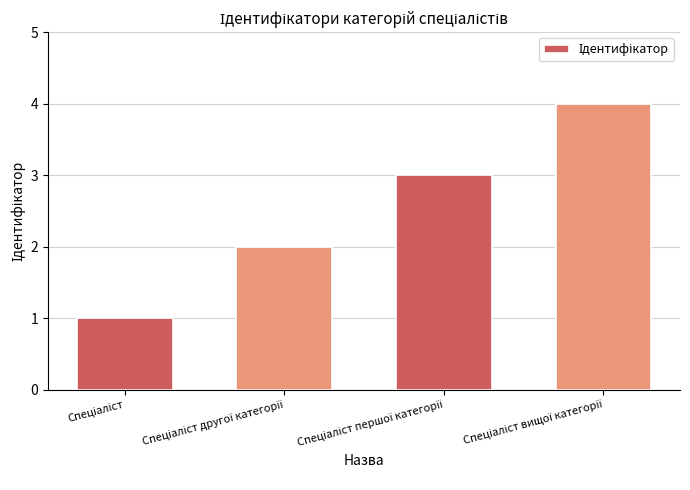

What is the difference between the maximum and minimum values?

3